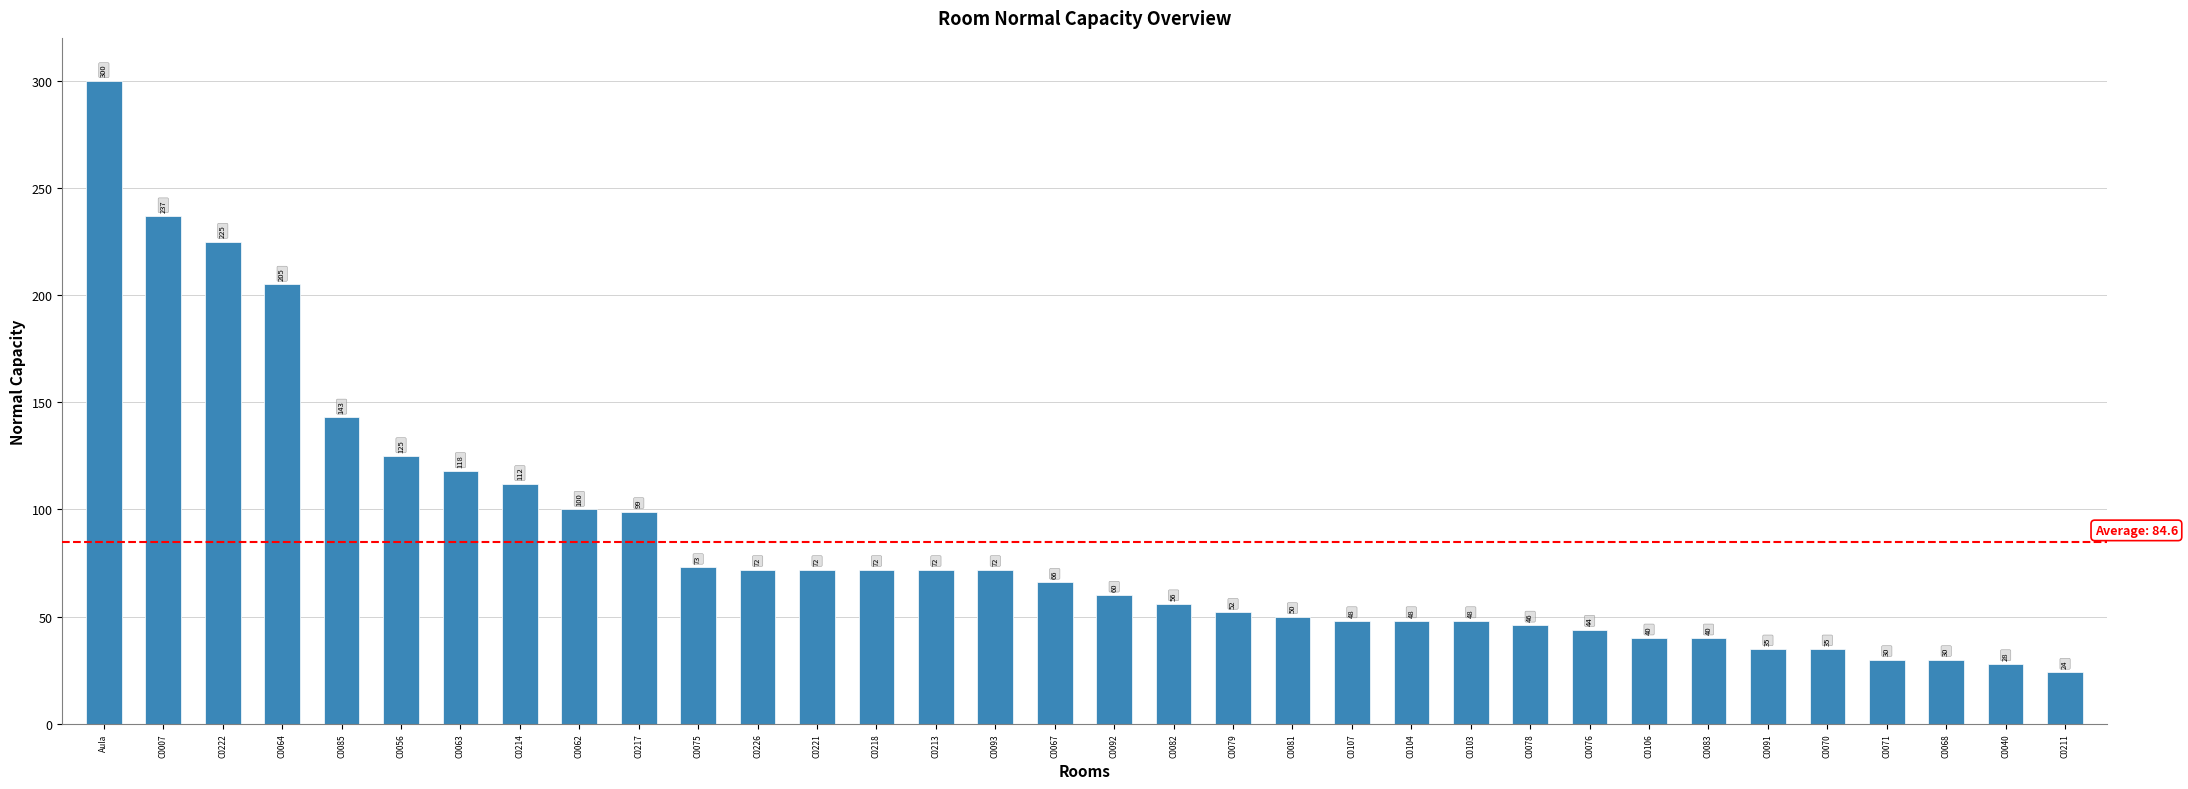

Where does the data first go above 66?

Aula